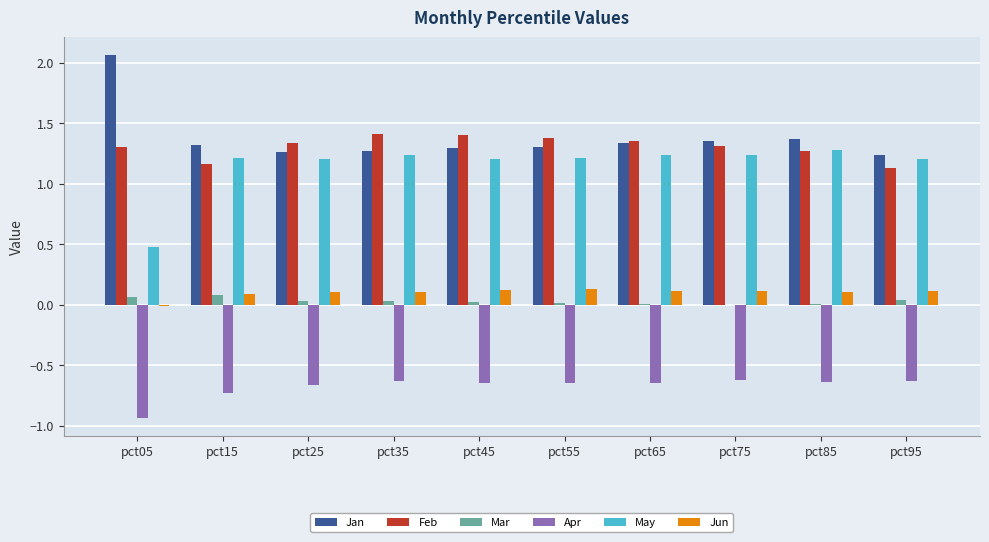

Where does the May series first go above 1?

pct15